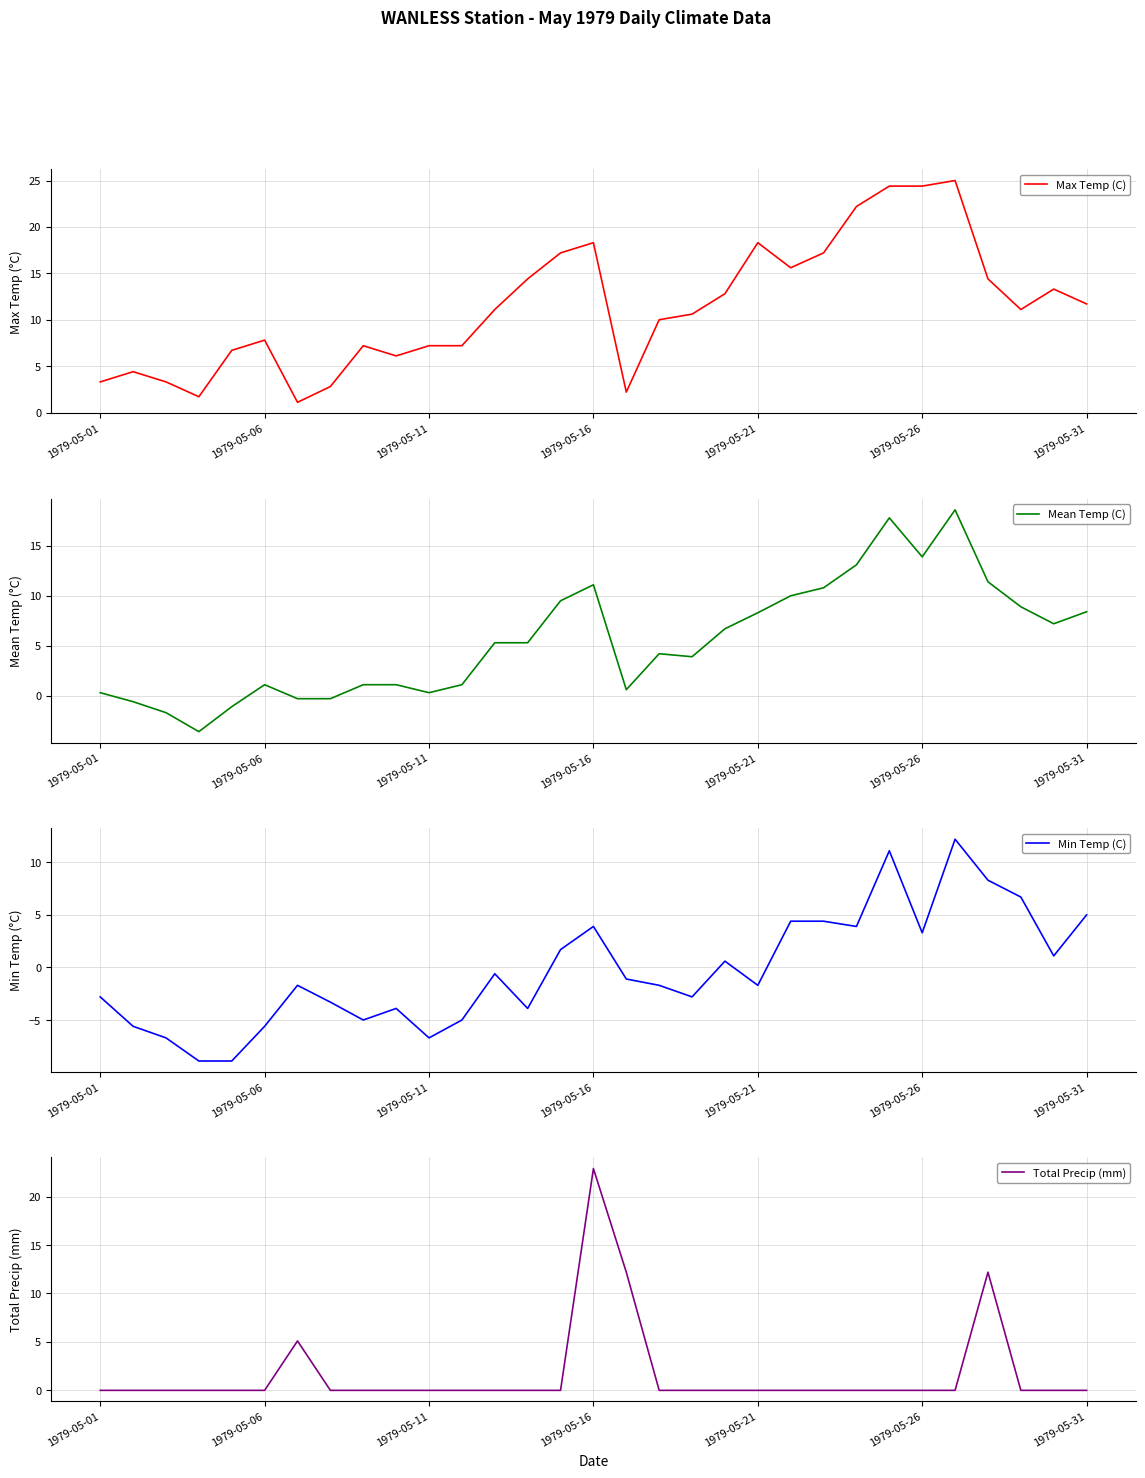

What is the value of the Mean Temp (C) point at the 20th from the left?

6.7